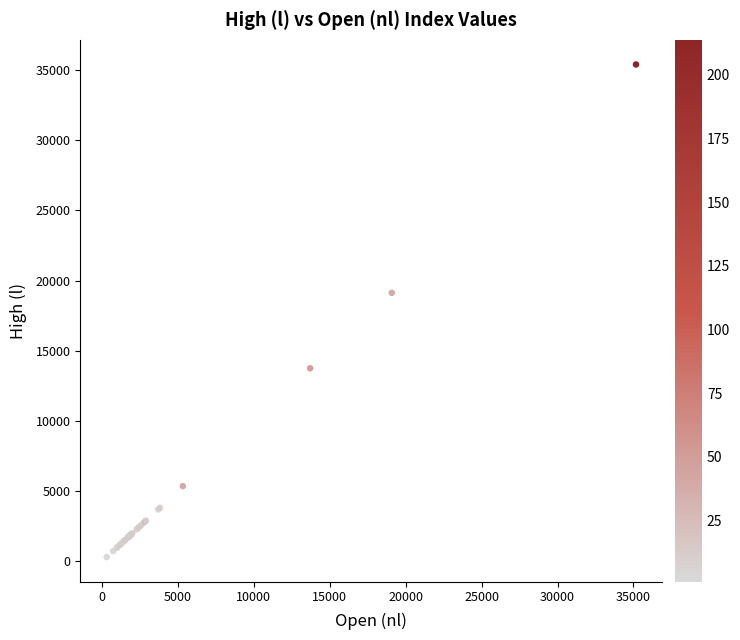

What Y value in the scatter plot is closest to 17845?

19122.4